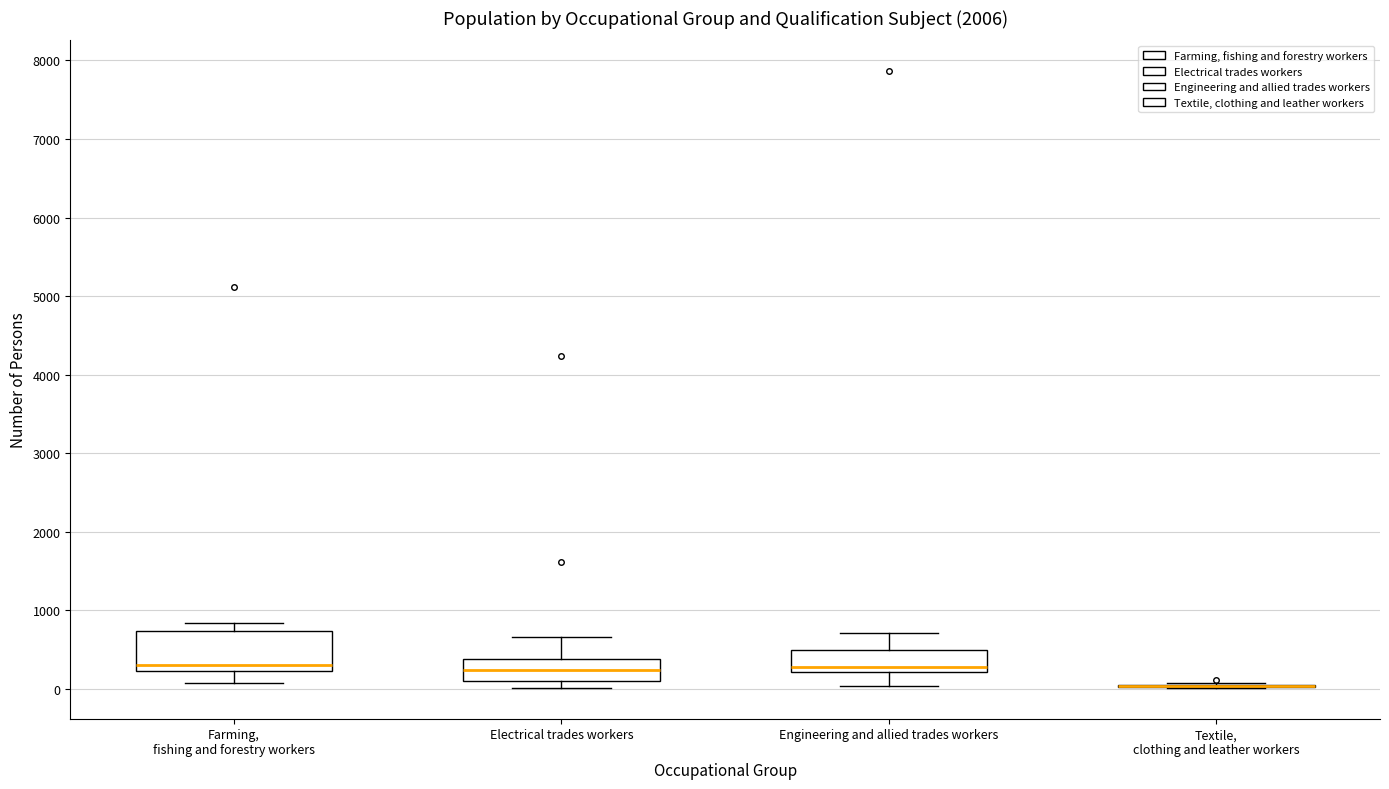

Comparing the boxes themselves (not the whiskers), which one is the tallest?

Farming, fishing and forestry workers